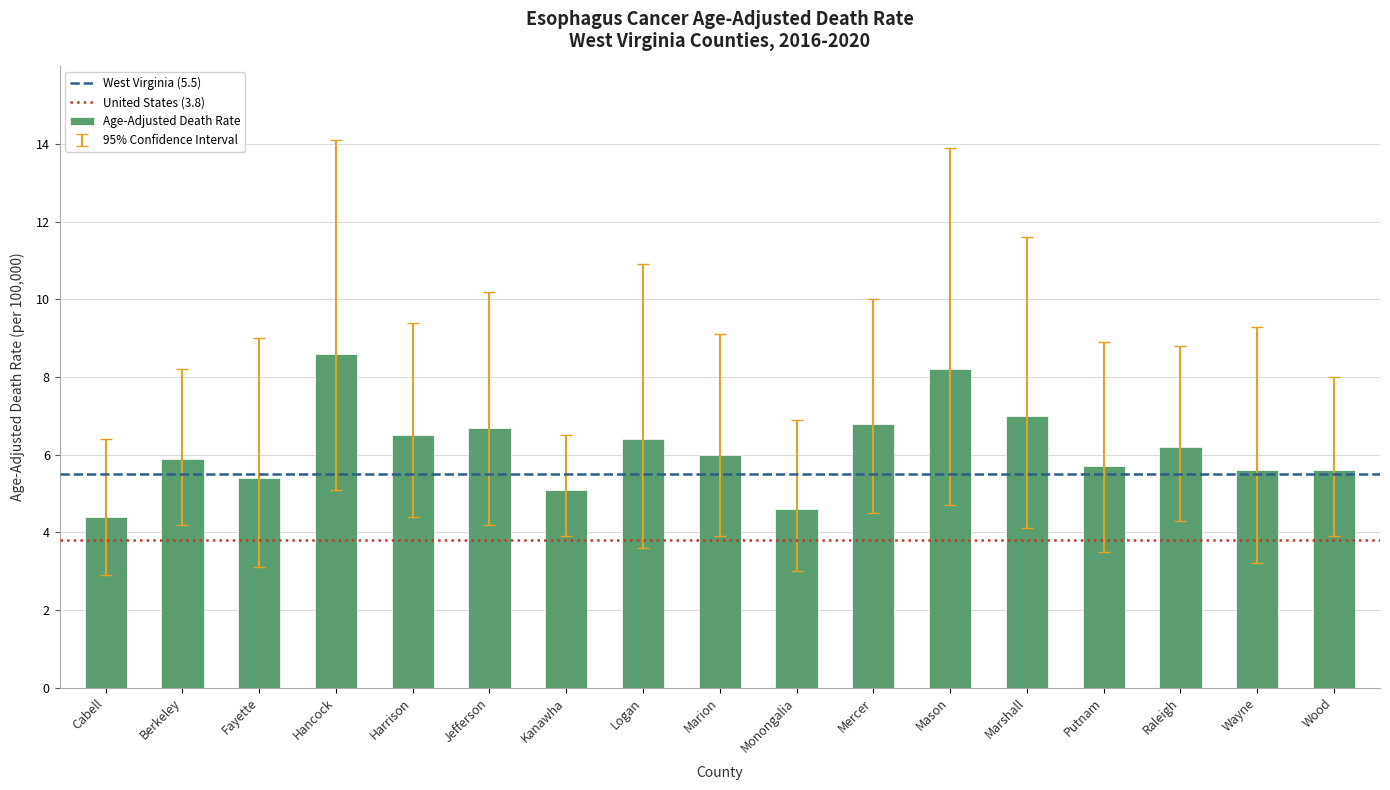

What is the change in value from Hancock to Harrison?

-2.1